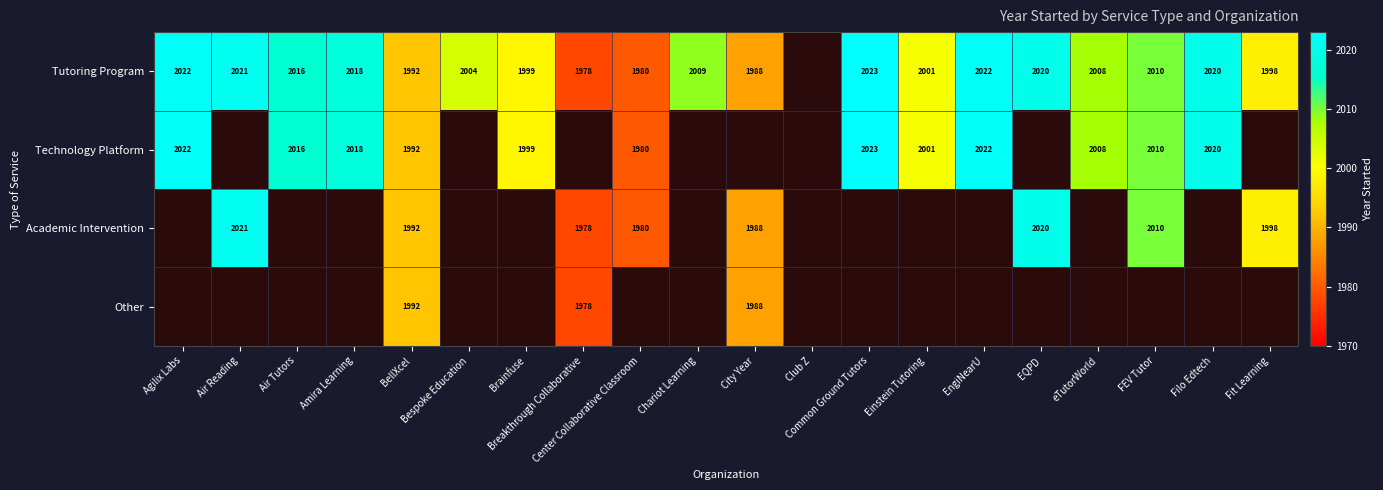

Which series has the widest spread of values?

Tutoring Program